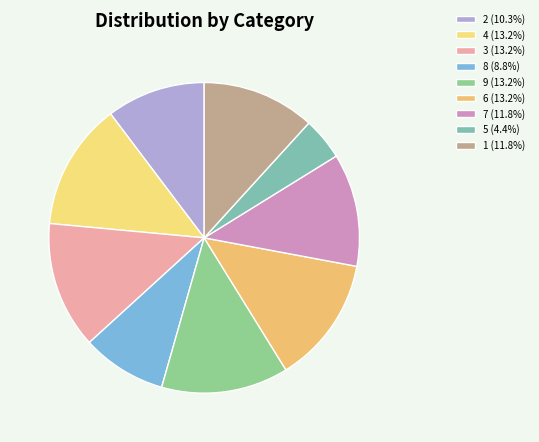

How many slices are in this pie chart?

9